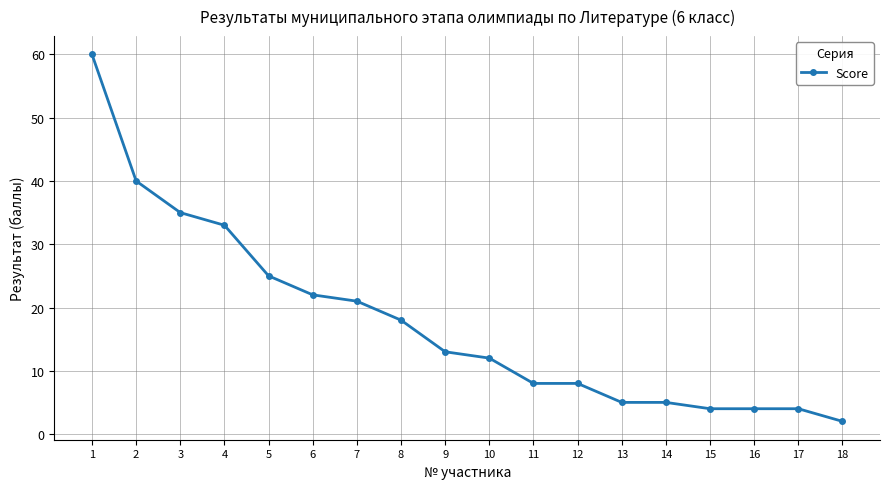

How many lines are shown in the chart?

1